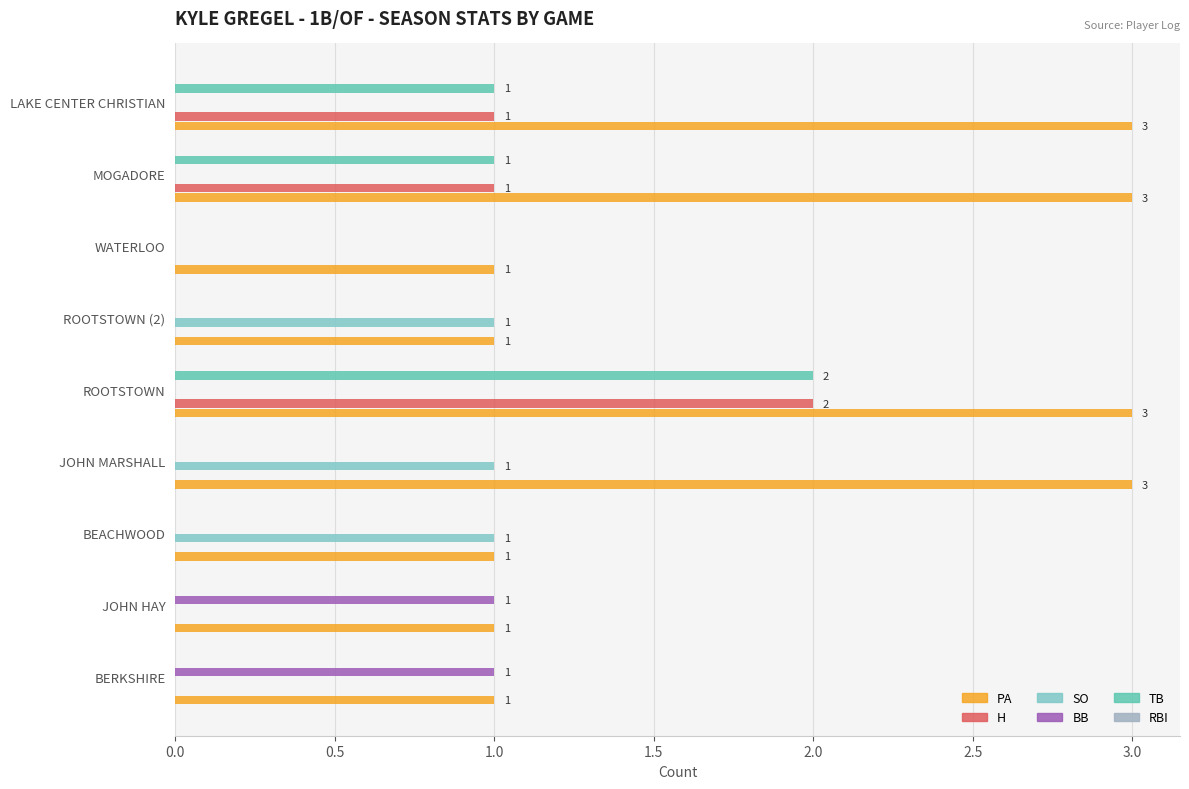

The SO series shows 0 at BEACHWOOD. True or false?

False